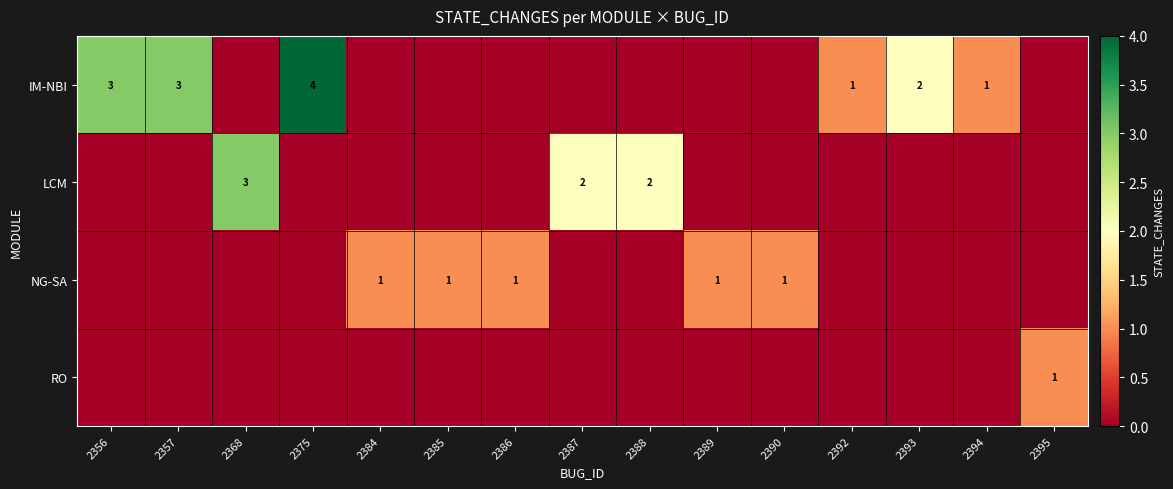

The NG-SA series shows 1 at 2390. True or false?

True